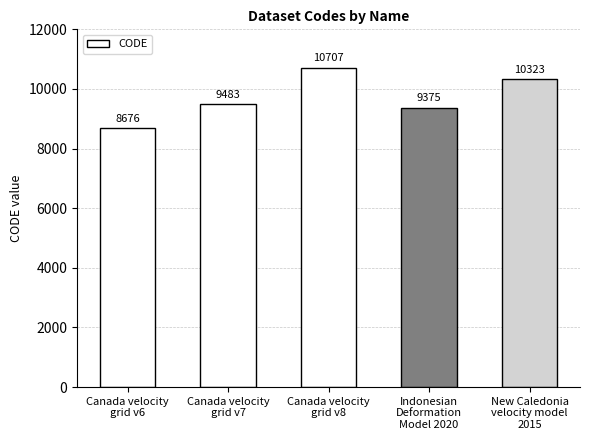

Are the bars horizontal?

No